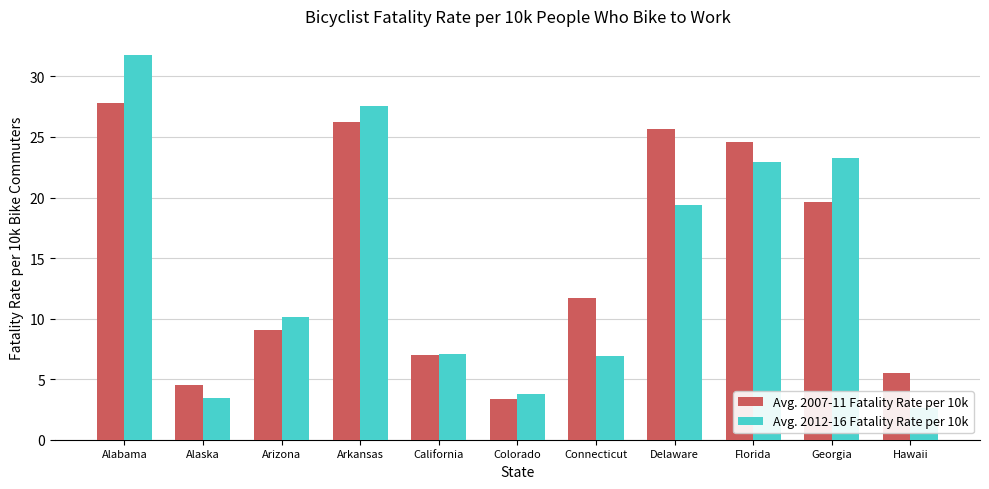

At which label does Avg. 2007-11 Fatality Rate per 10k reach its minimum?

Colorado